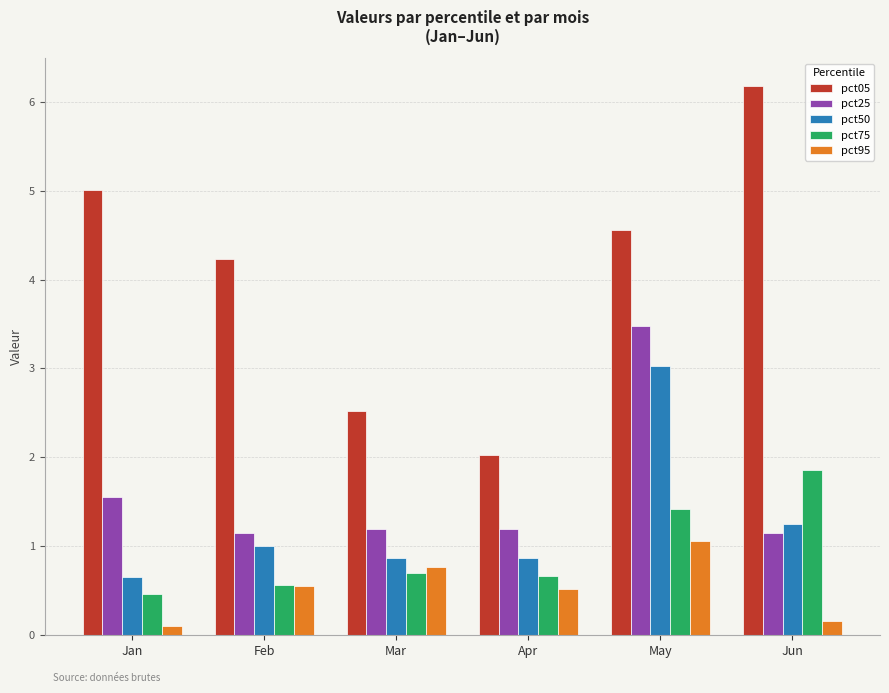

Which series has the largest range (max minus min)?

pct05